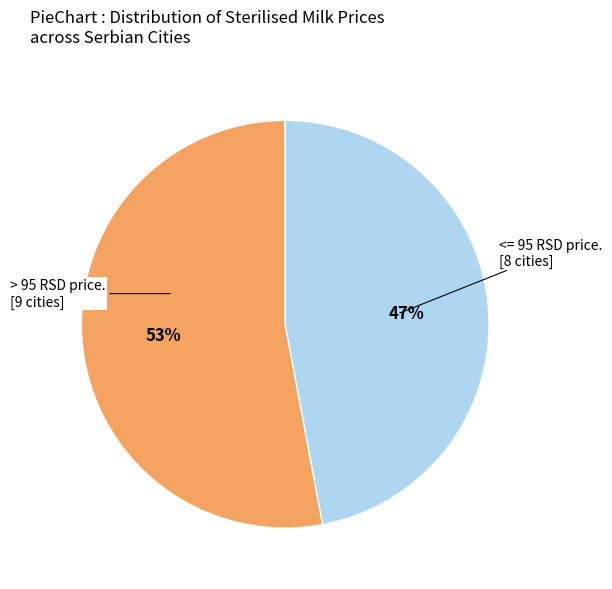

Is there any slice that represents more than half of the pie?

Yes